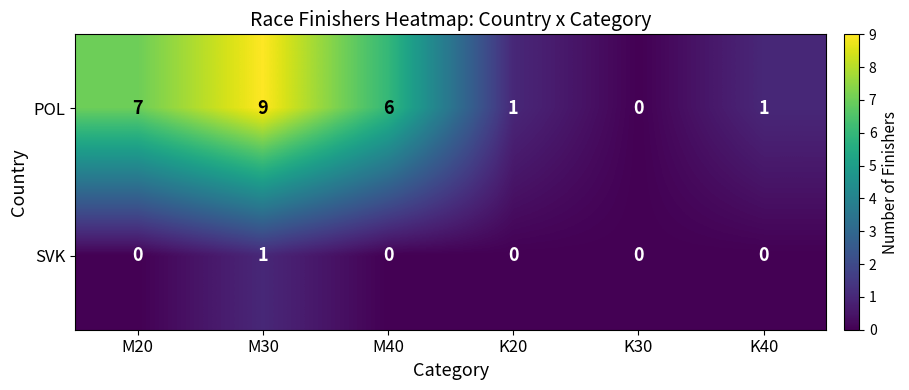

Which series changed the most between M30 and K40?

POL